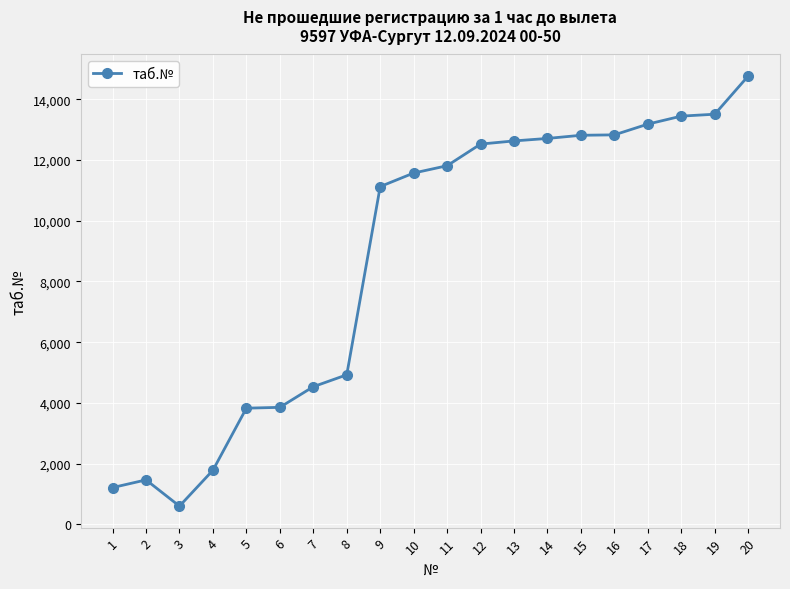

Is it true that the value at 15 is 6682?

False